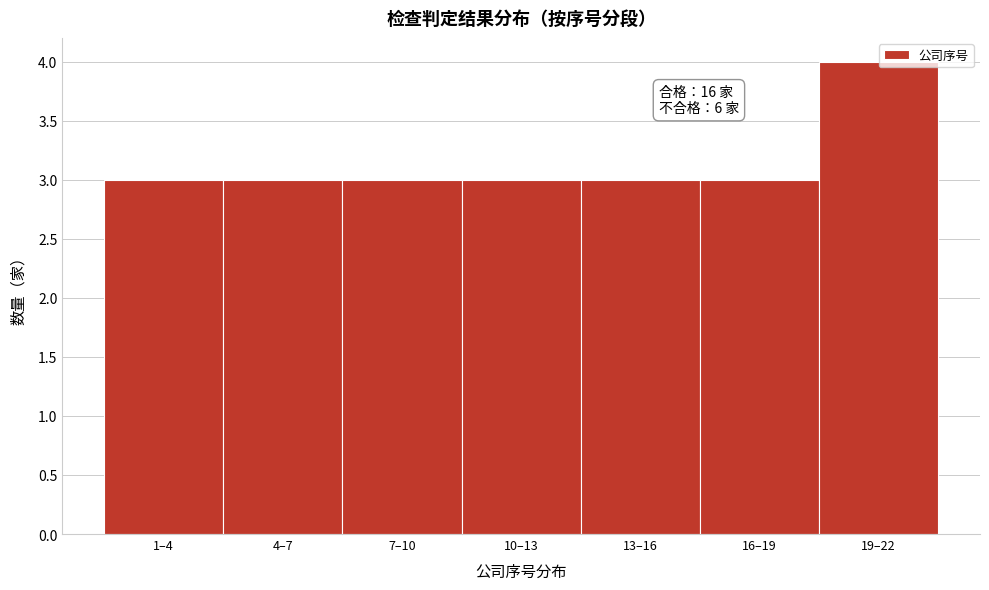

Reading left to right, what are all the values shown in this chart?

3	3	3	3	3	3	4